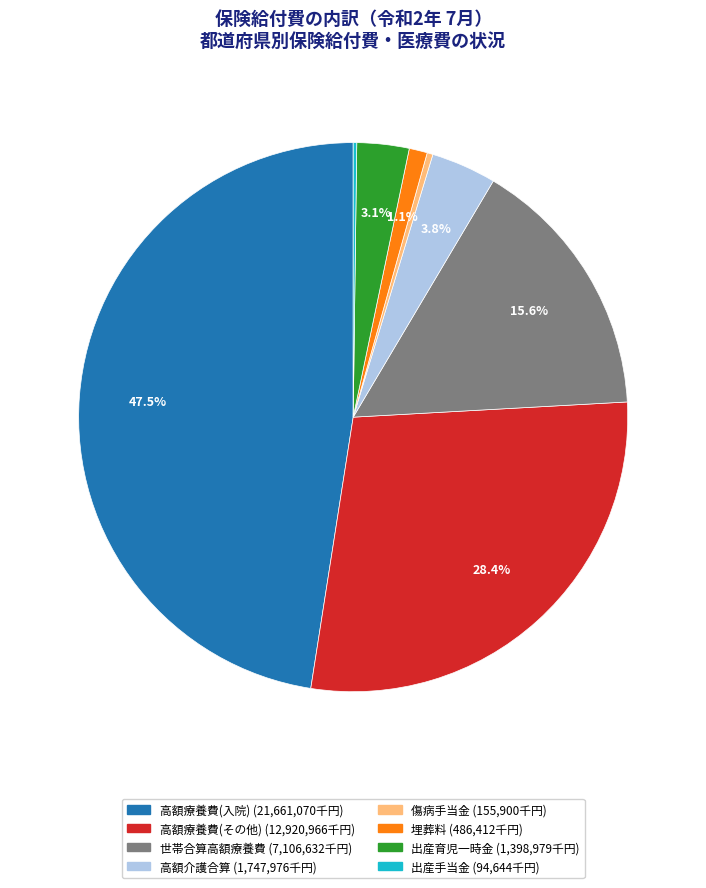

Between 世帯合算高額療養費 and 埋葬料, which is larger?

世帯合算高額療養費